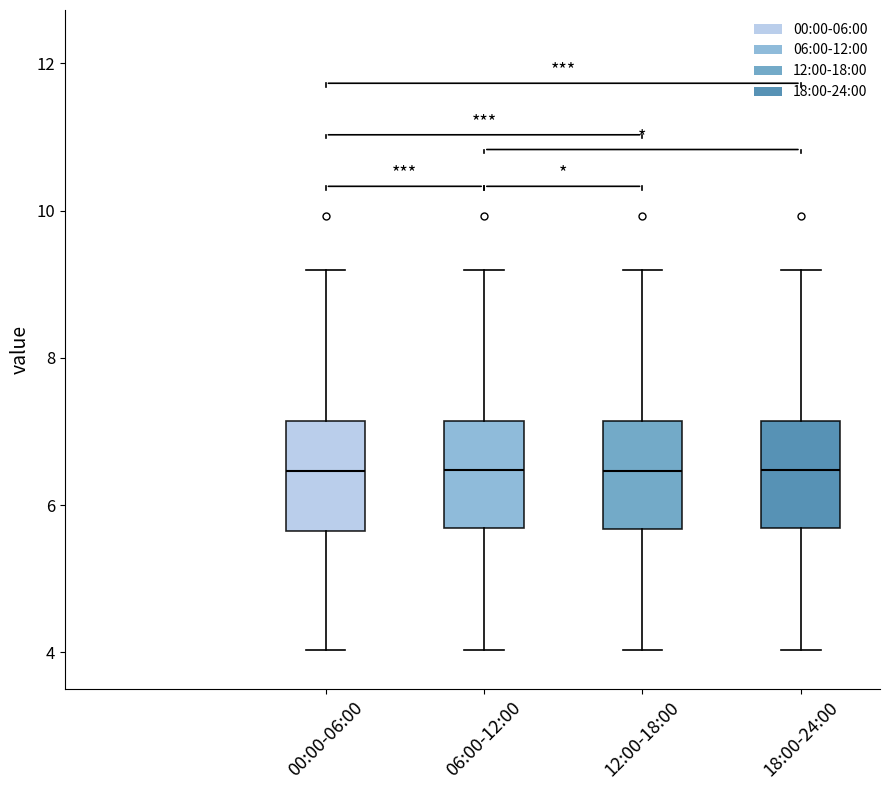

Where does the lower whisker of the box for 12:00-18:00 end on the y-axis? The values are not printed on the chart, so give them approximately, as read against the axis.

4.0